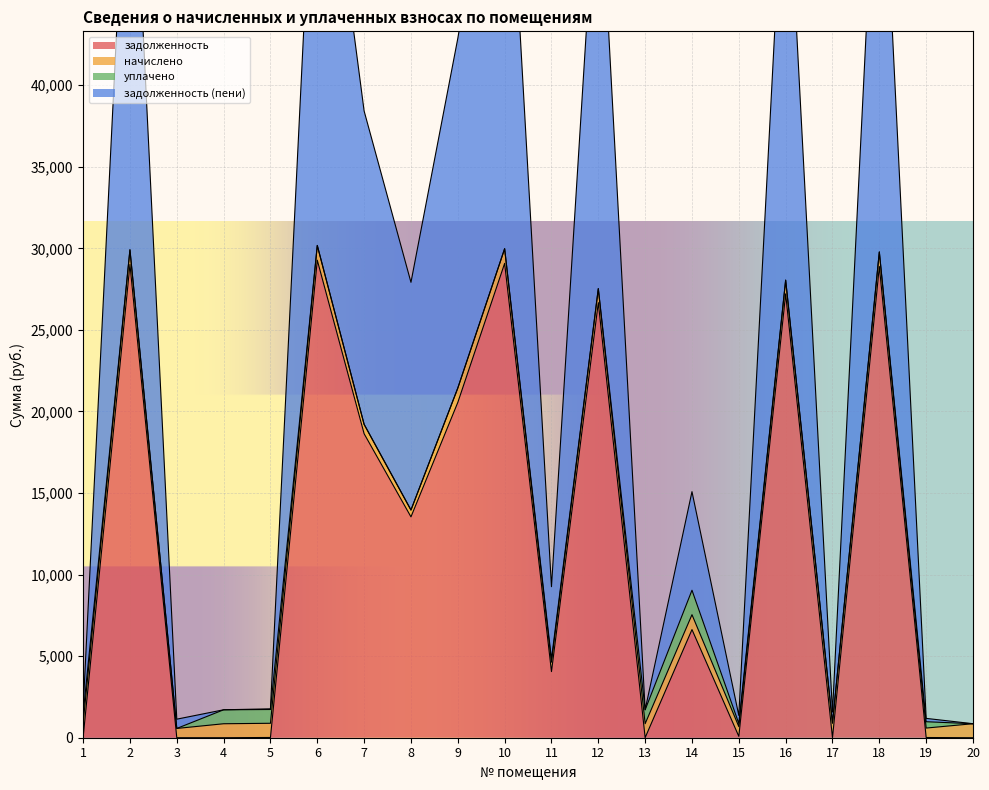

The value of задолженность at 11 is 6457.9. True or false?

False